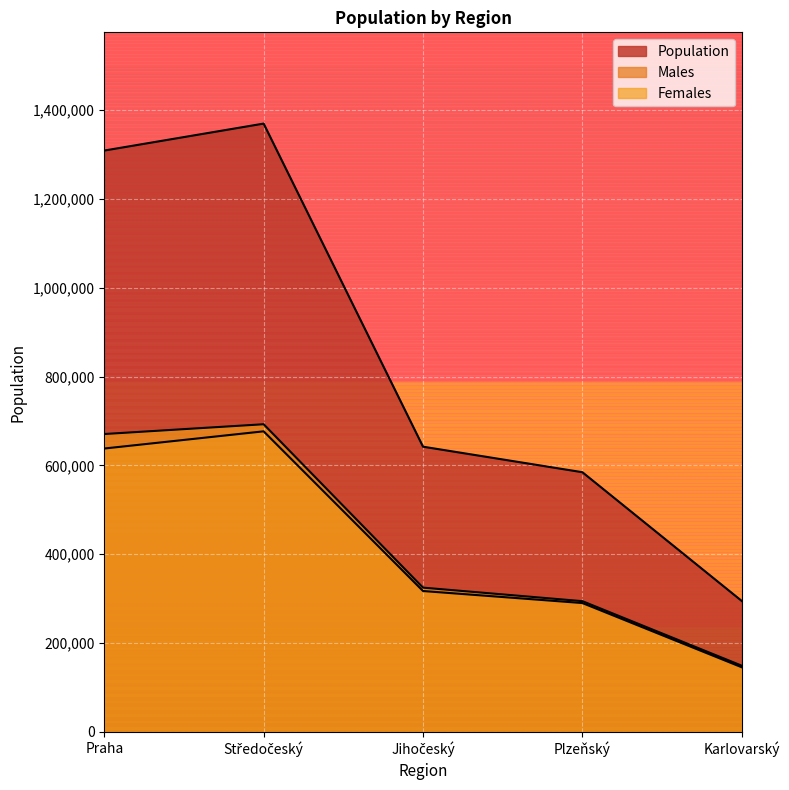

Which series changed the most between Jihočeský and Plzeňský?

Population